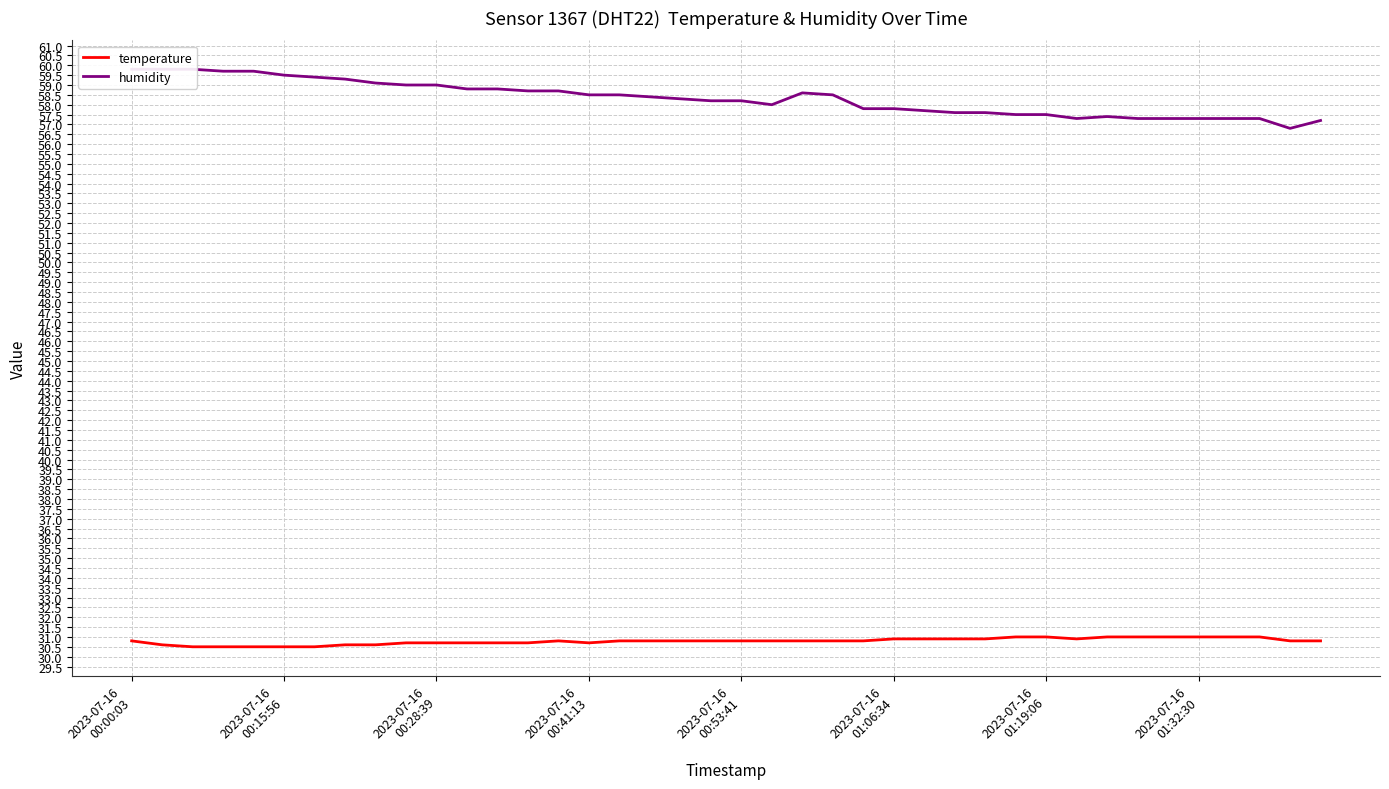

True or false: humidity and temperature cross at least once.

False